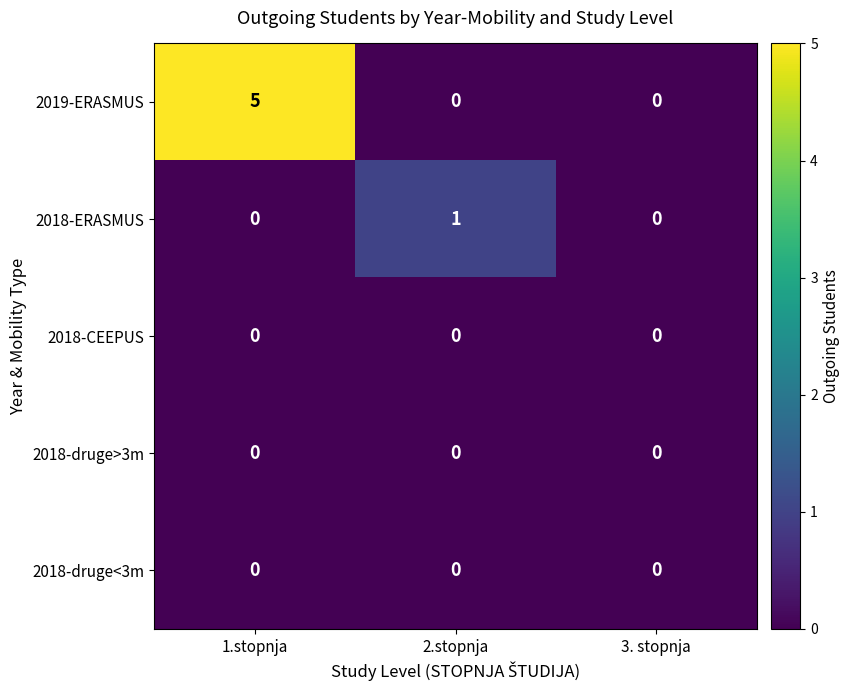

Which category has the highest value across all series?

1.stopnja